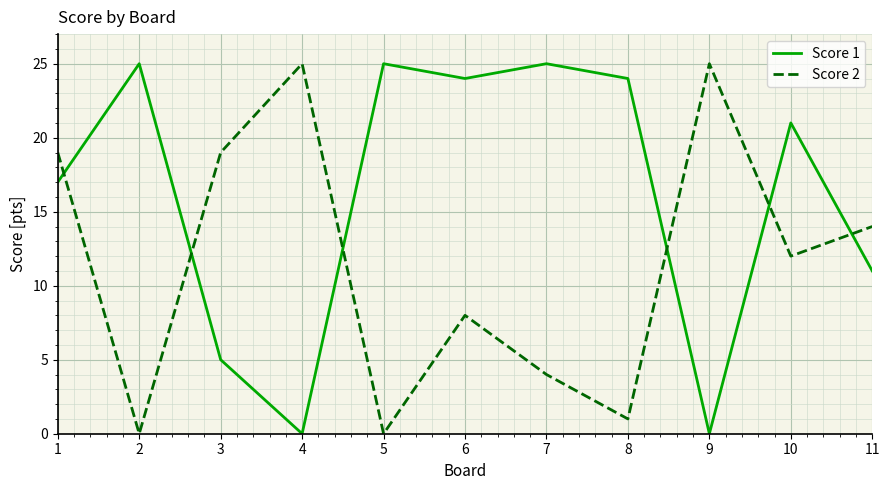

What is the spread (max minus min) of values at 9?

25